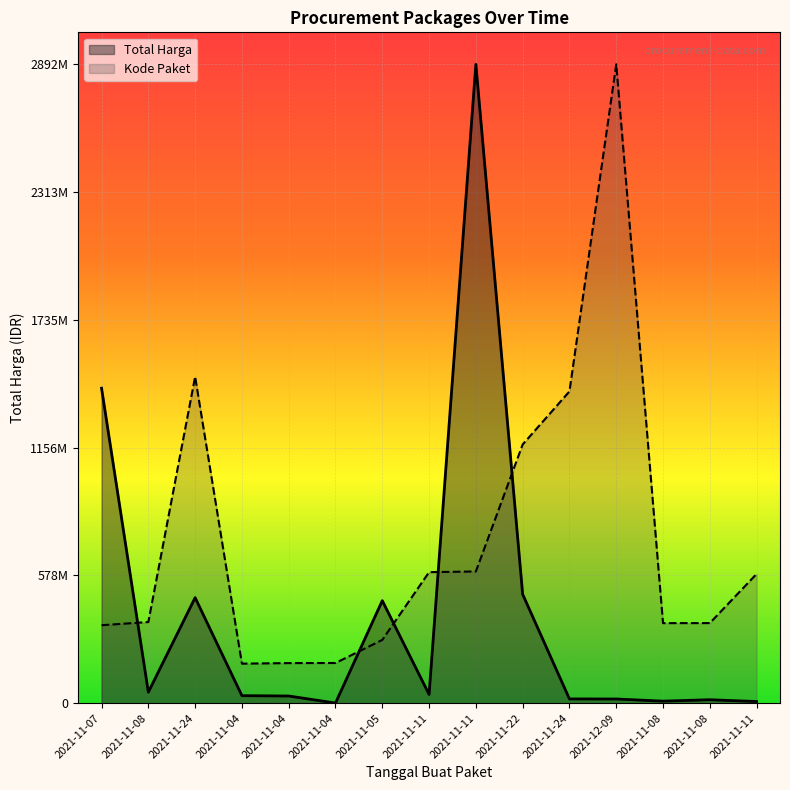

At how many categories does at least one series exceed 1335504678?

5